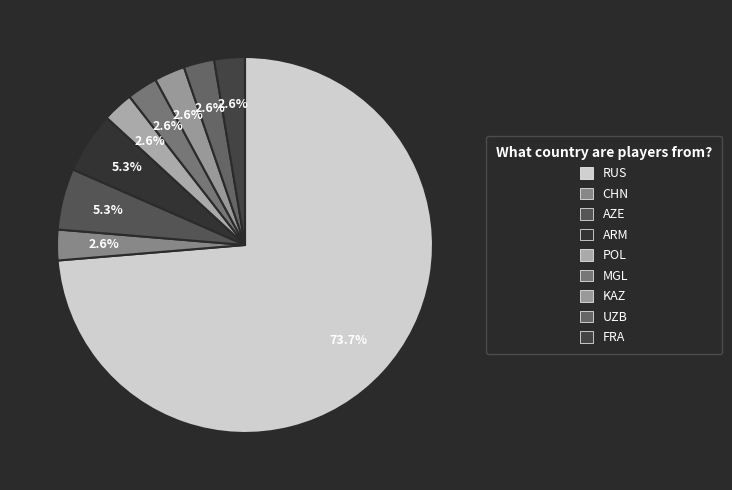

To the nearest percent, what percentage of the pie is KAZ?

3%